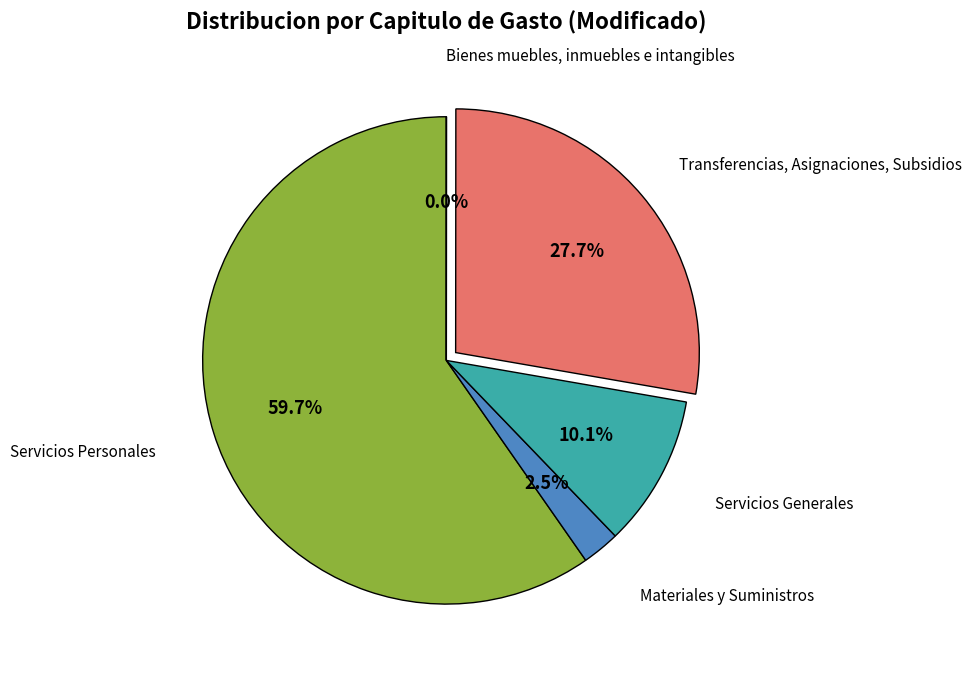

Is there any slice that represents more than half of the pie?

Yes